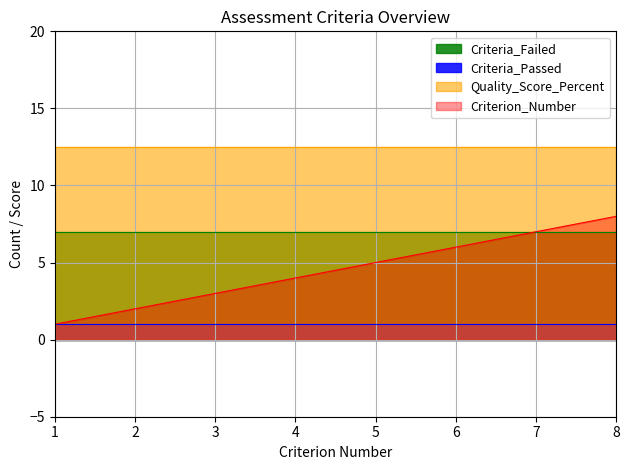

Which series has the largest total across all categories?

Quality_Score_Percent